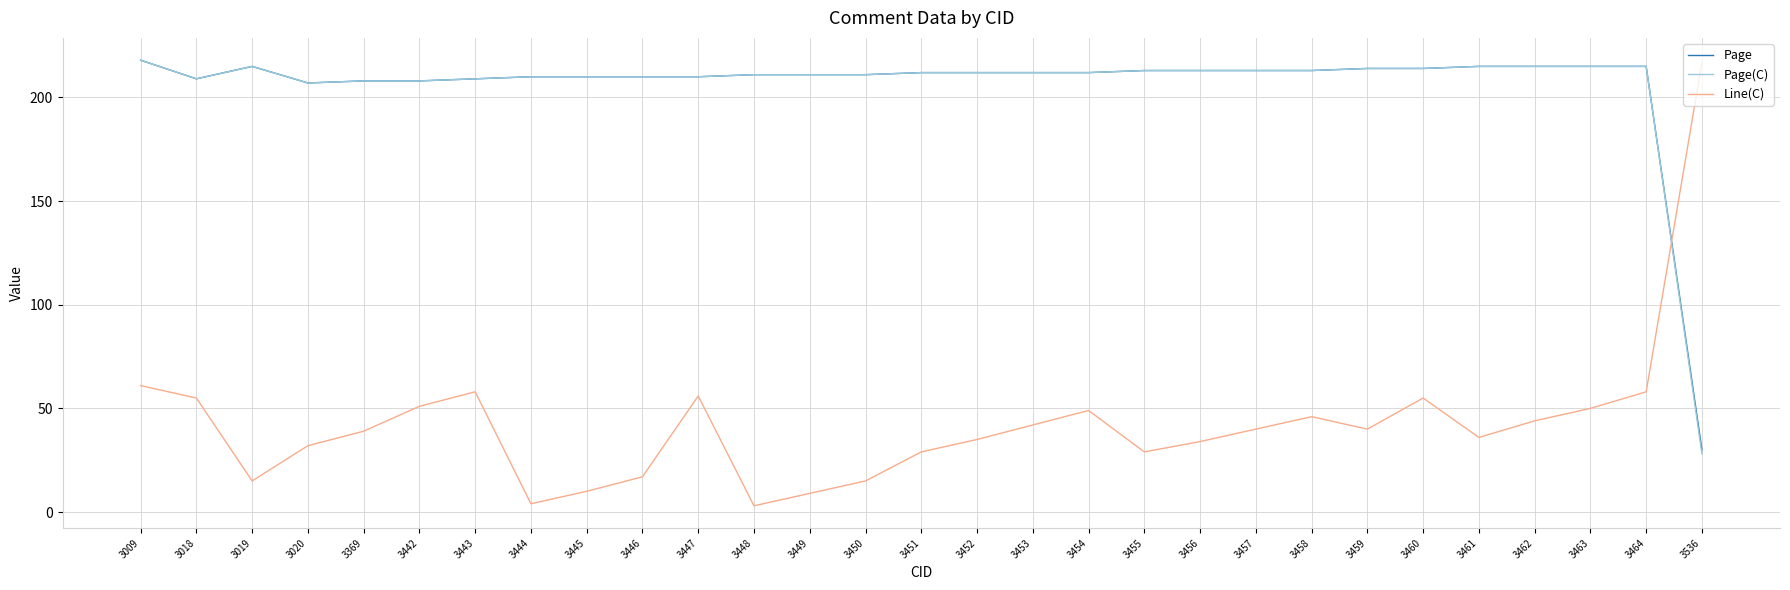

Is it true that Page(C) equals 117 at 3457?

False